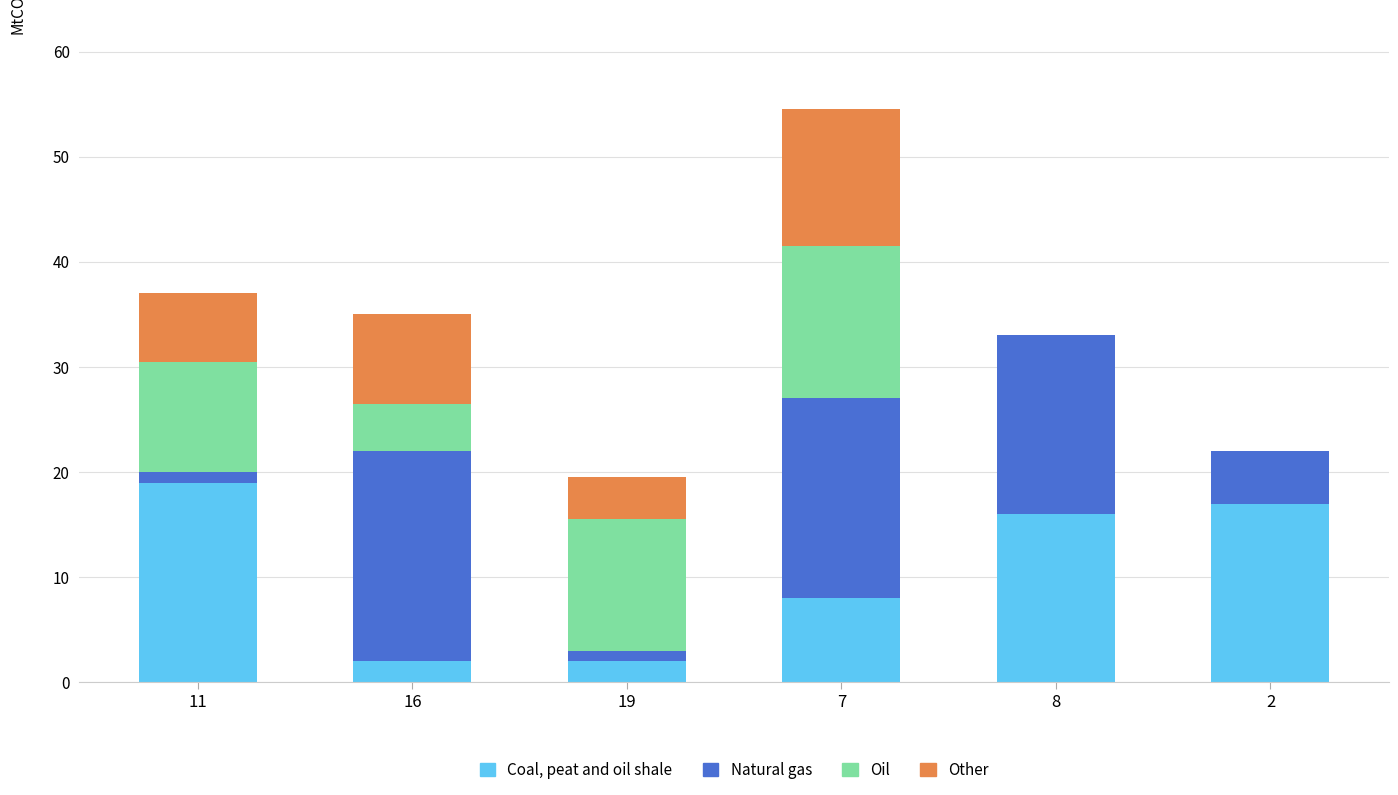

Are the bars horizontal?

No